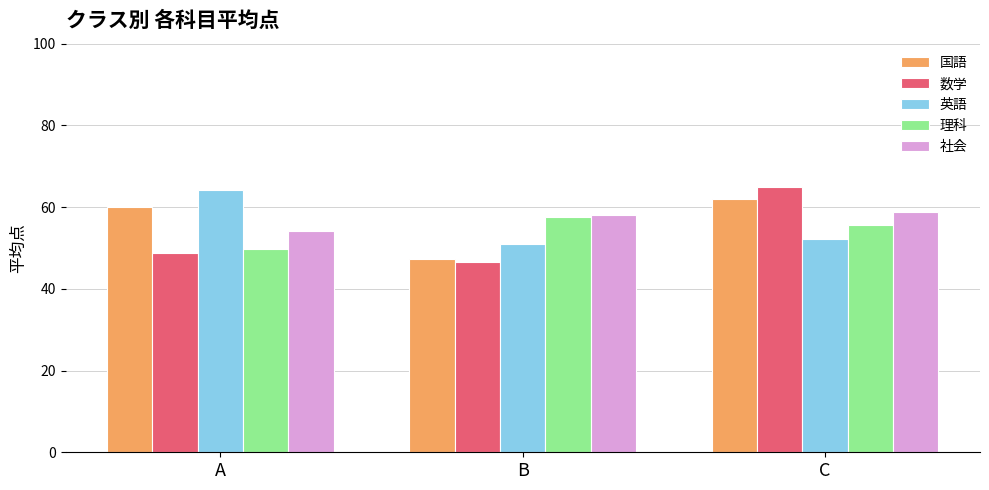

What is the difference between the 数学 values at C and A?

16.1